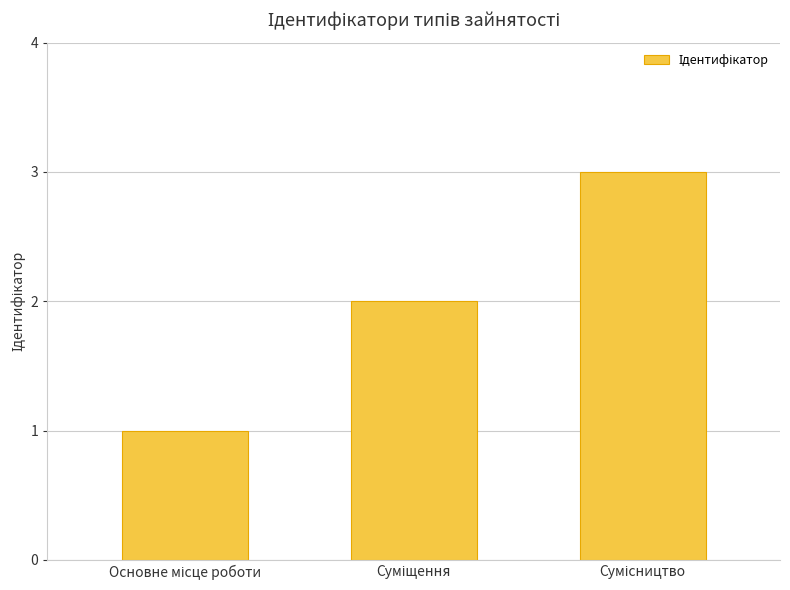

What is the maximum value shown in the chart?

3